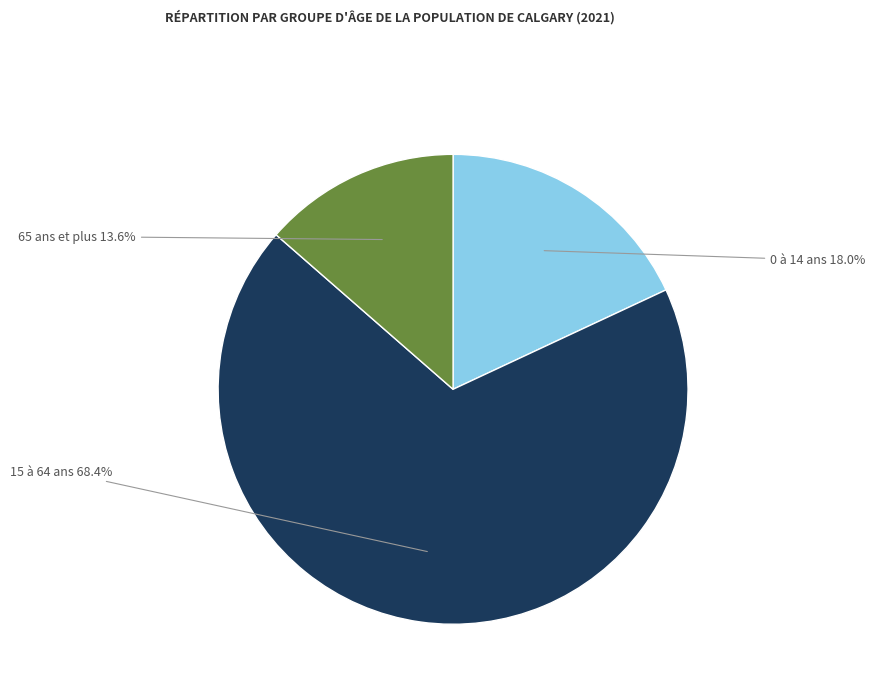

Is there any slice that represents more than half of the pie?

Yes